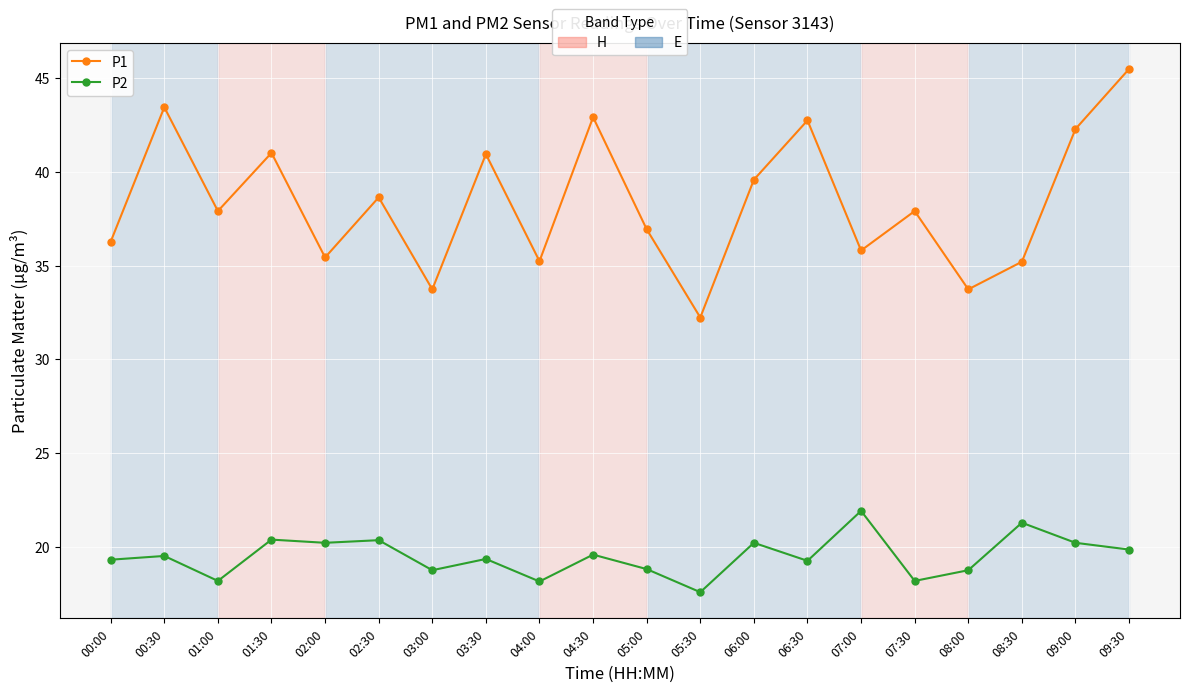

What is the spread (max minus min) of values at 04:30?

23.3